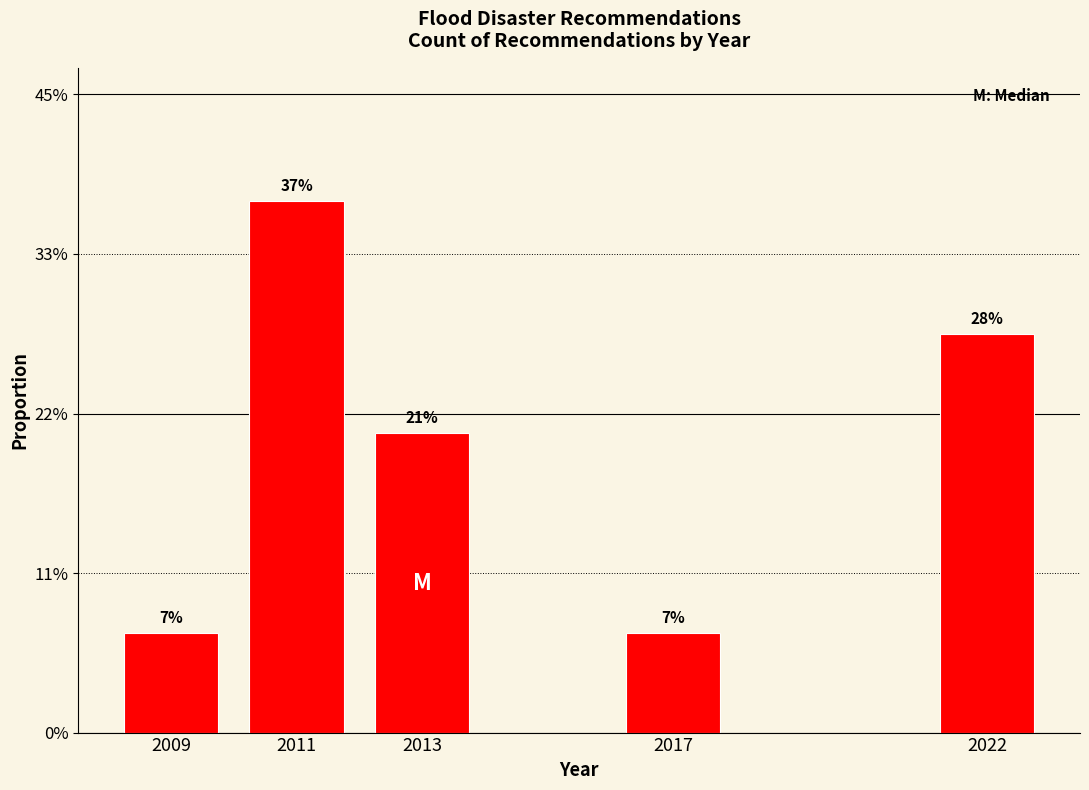

Are the bars horizontal?

No